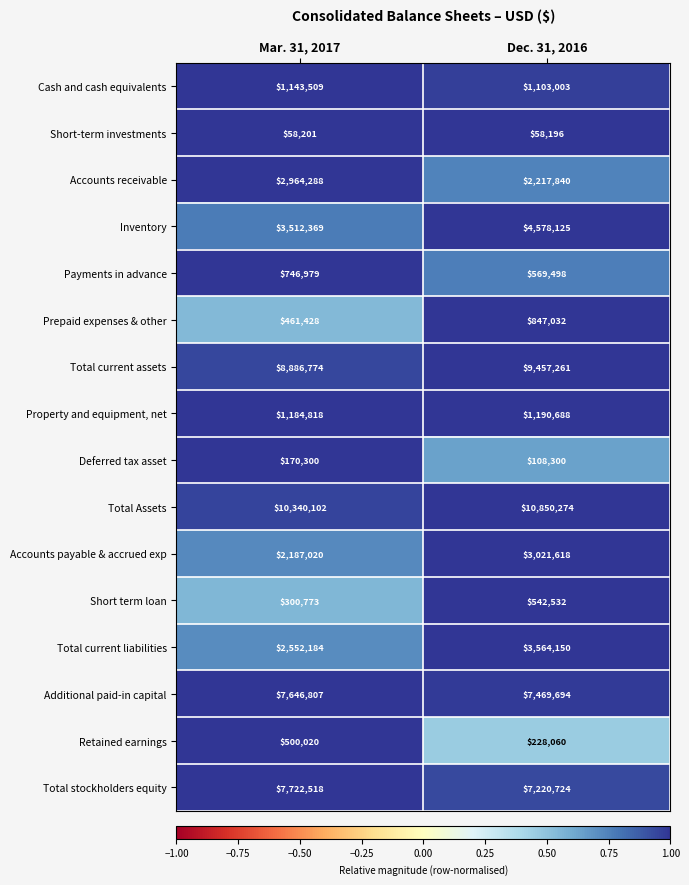

At which category is the sum across all series the highest?

Dec. 31, 2016